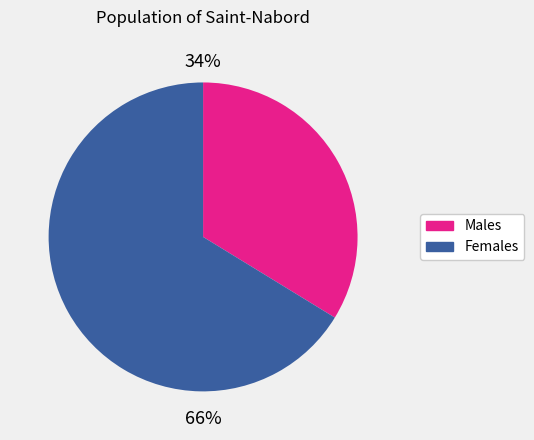

Is there a majority slice in this chart?

Yes